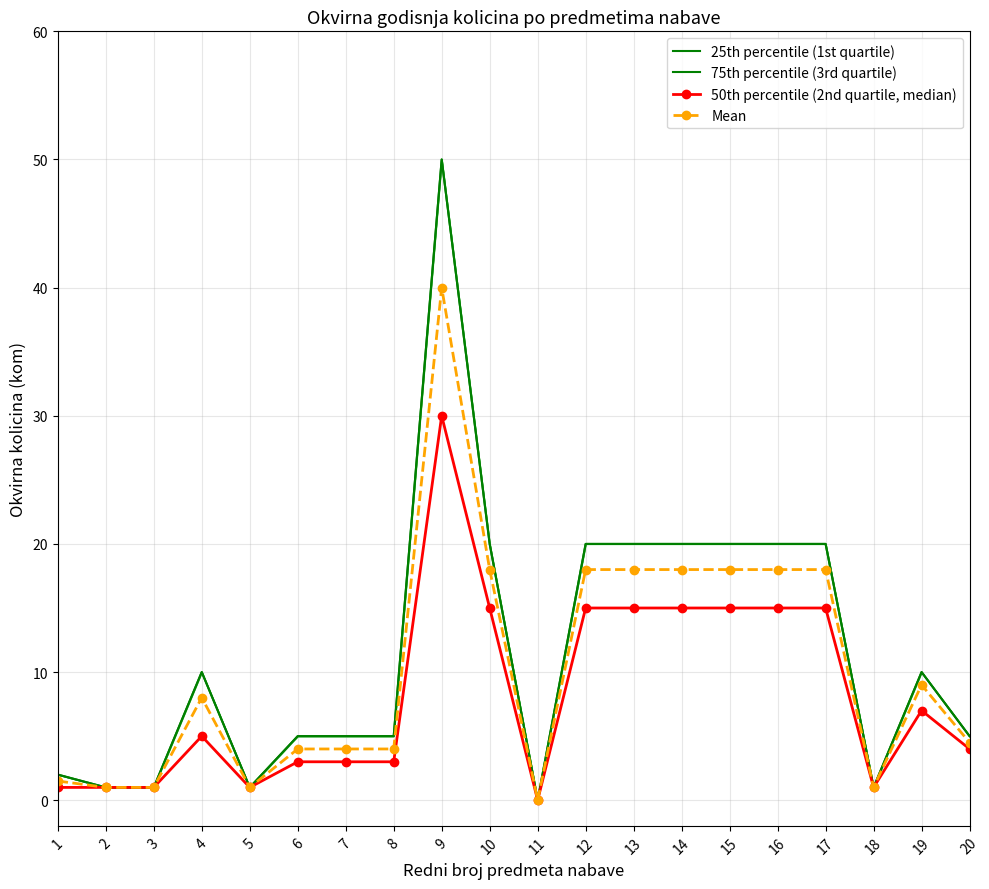

Which series has the largest range (max minus min)?

25th percentile (1st quartile)